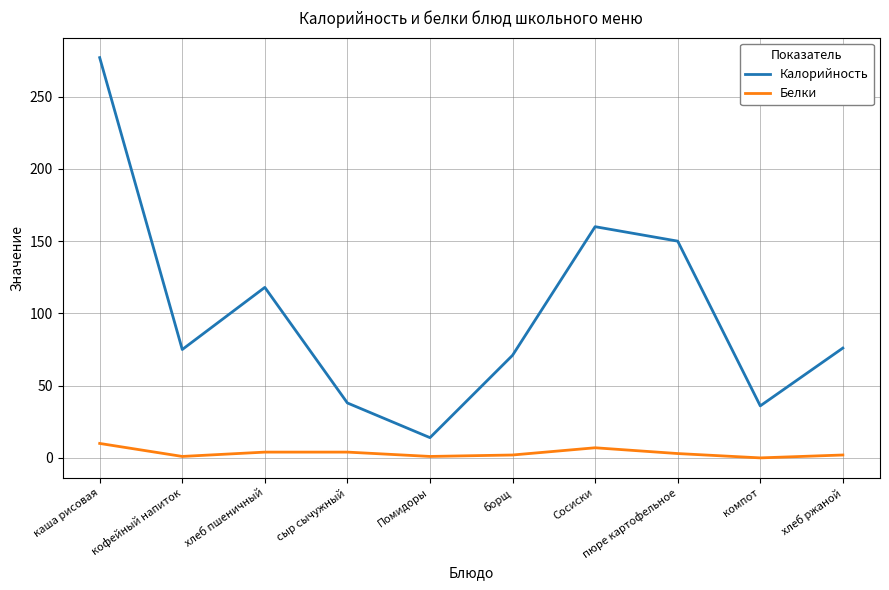

What is the difference between the maximum and second lowest values in the Калорийность series?

241